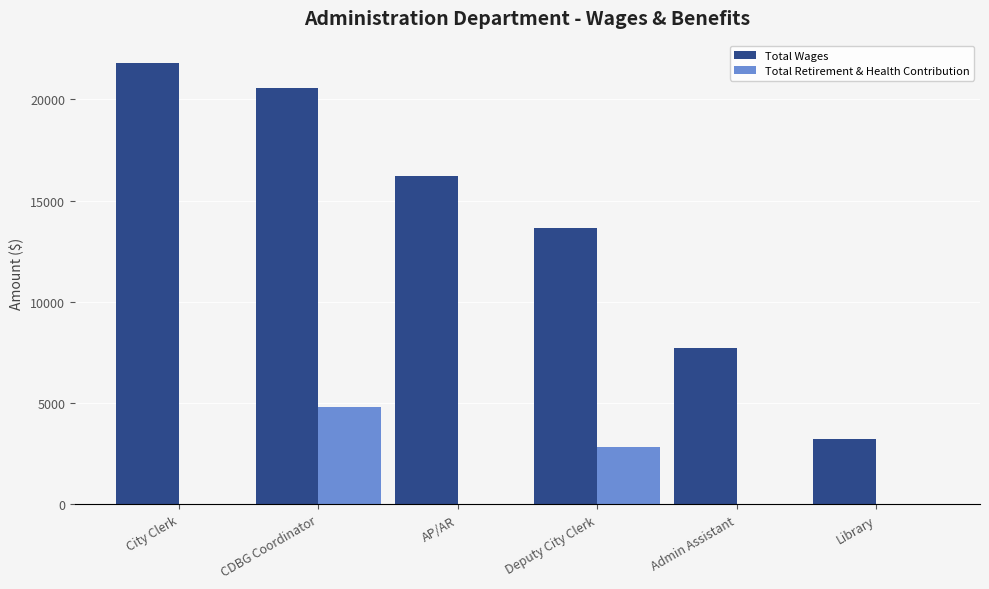

The value of Total Retirement & Health Contribution at Deputy City Clerk is 2844. True or false?

True